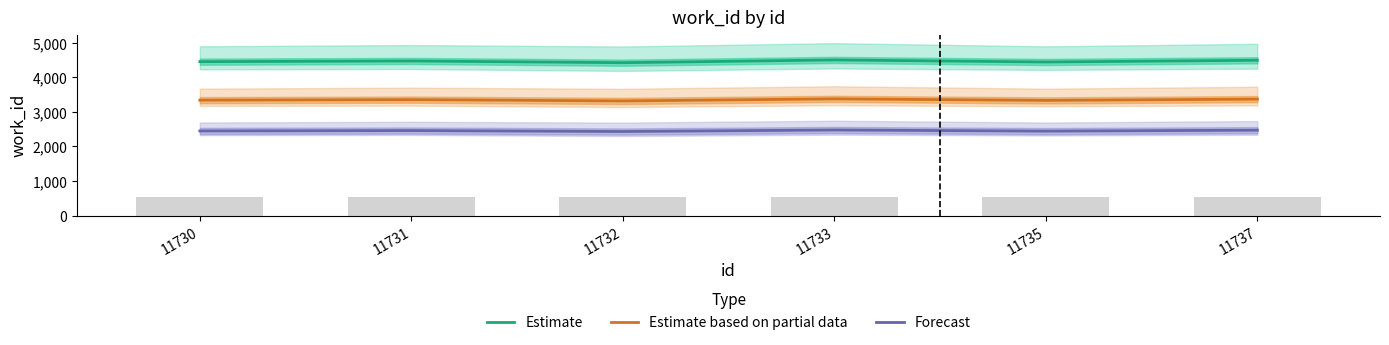

Reading right to left, extract all data points from this chart.

Estimate: 4493.0	4443.0	4503.0	4423.0	4473.0	4453.0
Estimate based on partial data: 3369.8	3332.2	3377.2	3317.2	3354.8	3339.8
Forecast: 2471.2	2443.7	2476.7	2432.7	2460.2	2449.2